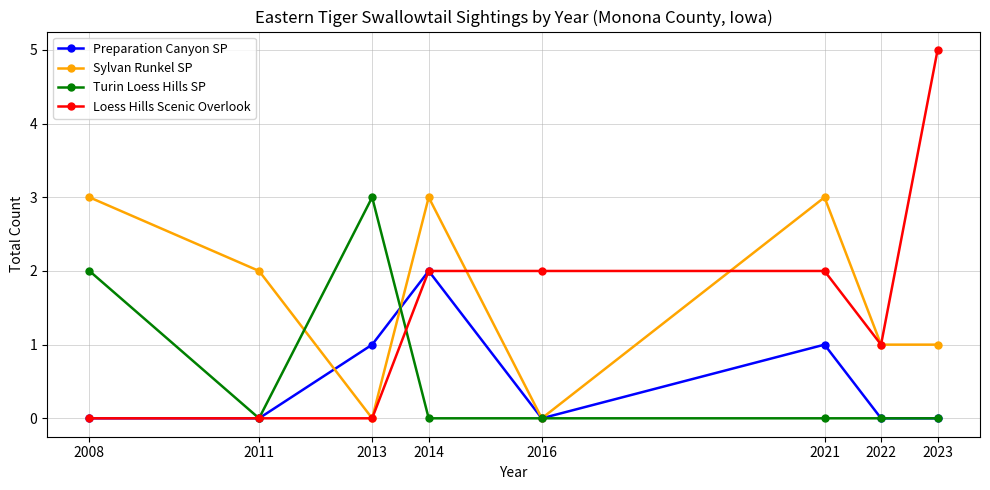

Where is the first local minimum for Turin Loess Hills SP?

2011